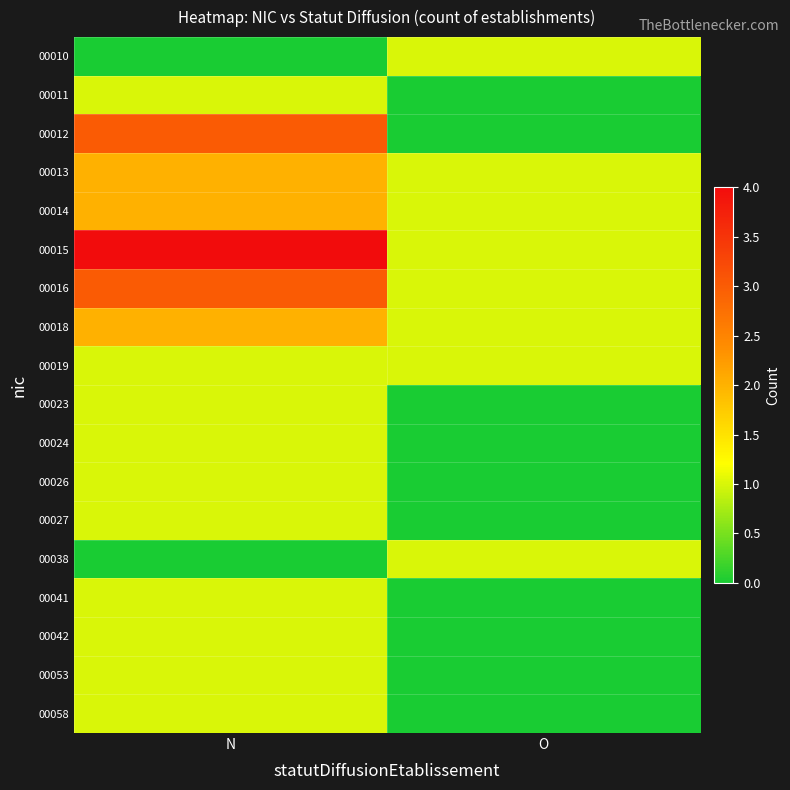

How many data points does each series have?

2